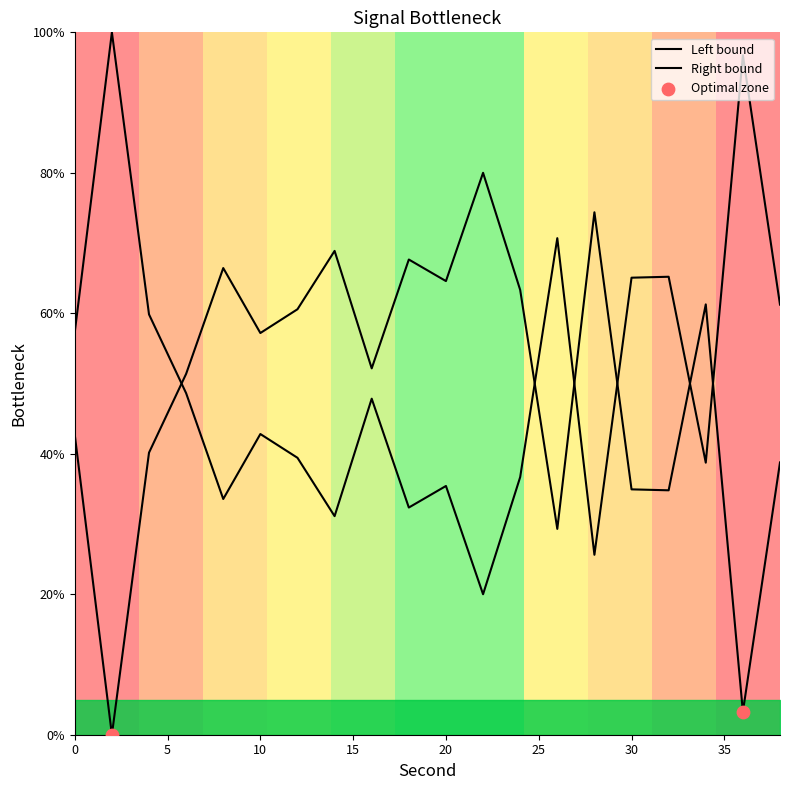

What is the change in value from 16 to 28?

-22.2